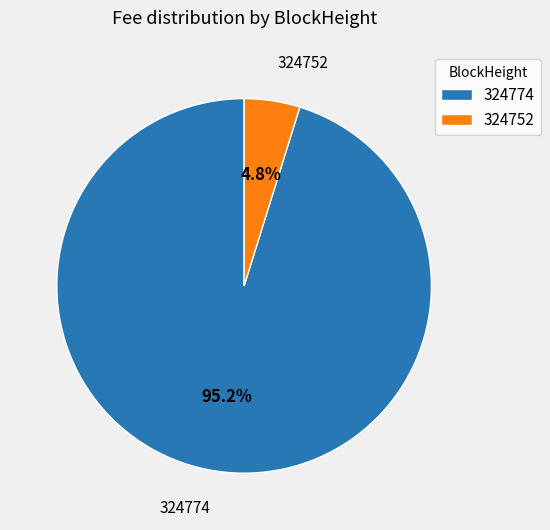

Does 324774 represent more than half of the total?

Yes